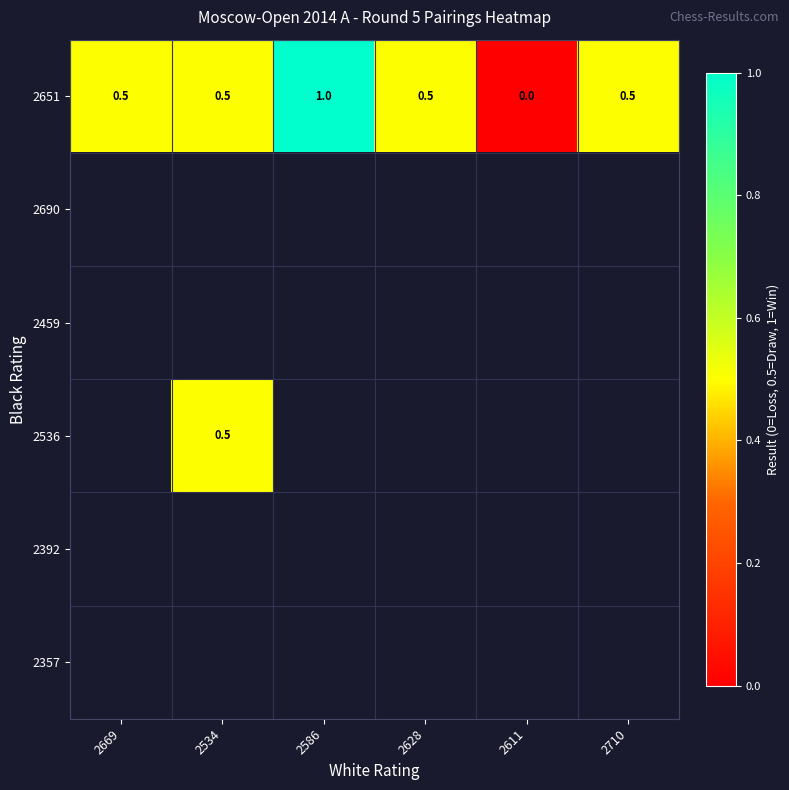

The value of 2536 at 2534 is 0.5. True or false?

True